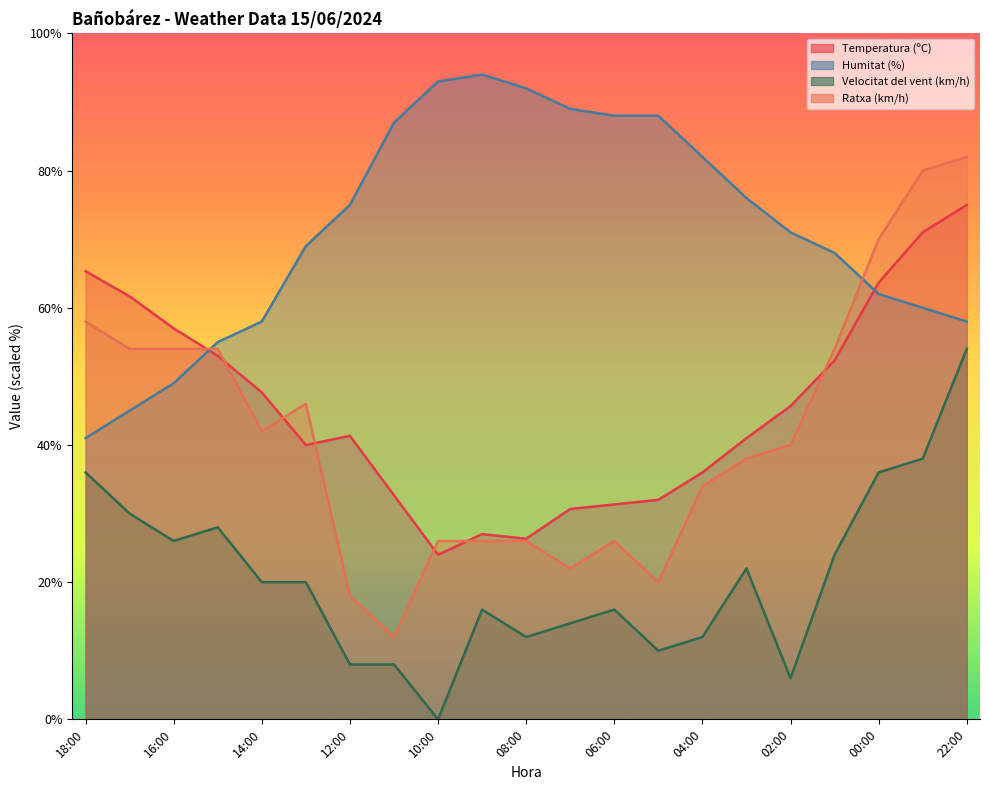

List the labels in order of Ratxa (km/h) value, smallest first.

11:00, 12:00, 05:00, 07:00, 10:00, 09:00, 08:00, 06:00, 04:00, 03:00, 02:00, 14:00, 13:00, 17:00, 16:00, 15:00, 01:00, 18:00, 00:00, 23:00, 22:00